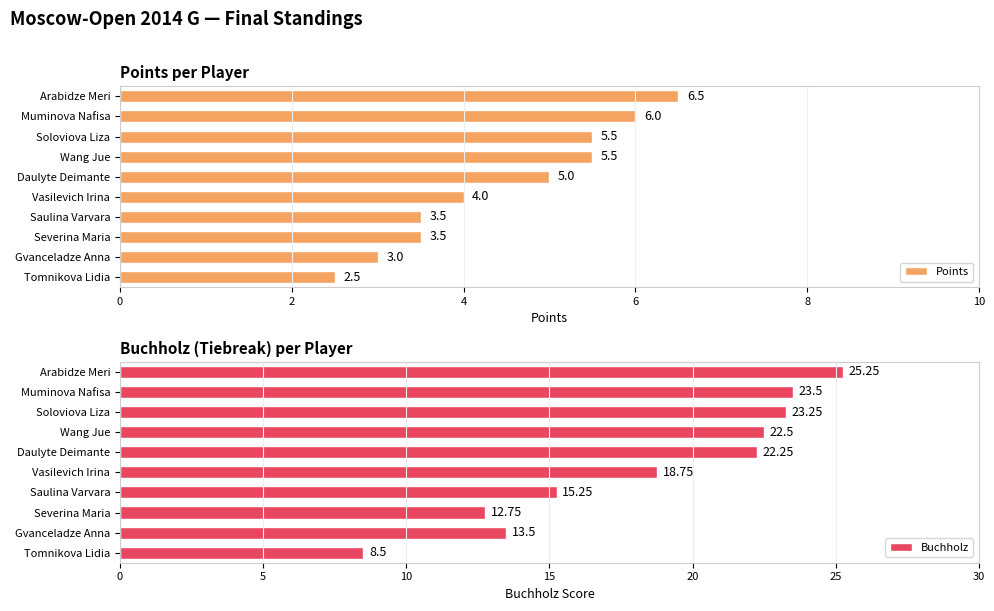

What is the average value of the Points series?

4.5